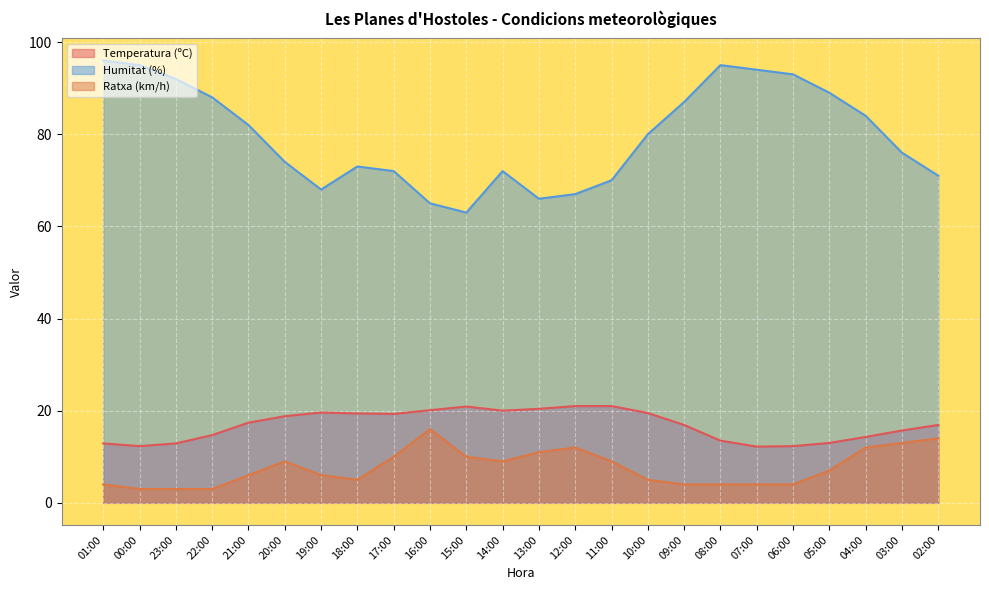

What is the spread (max minus min) of values at 04:00?

72.0